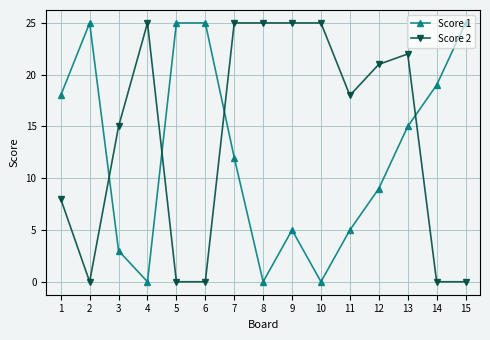

What is the sum of all Score 2 values?

209